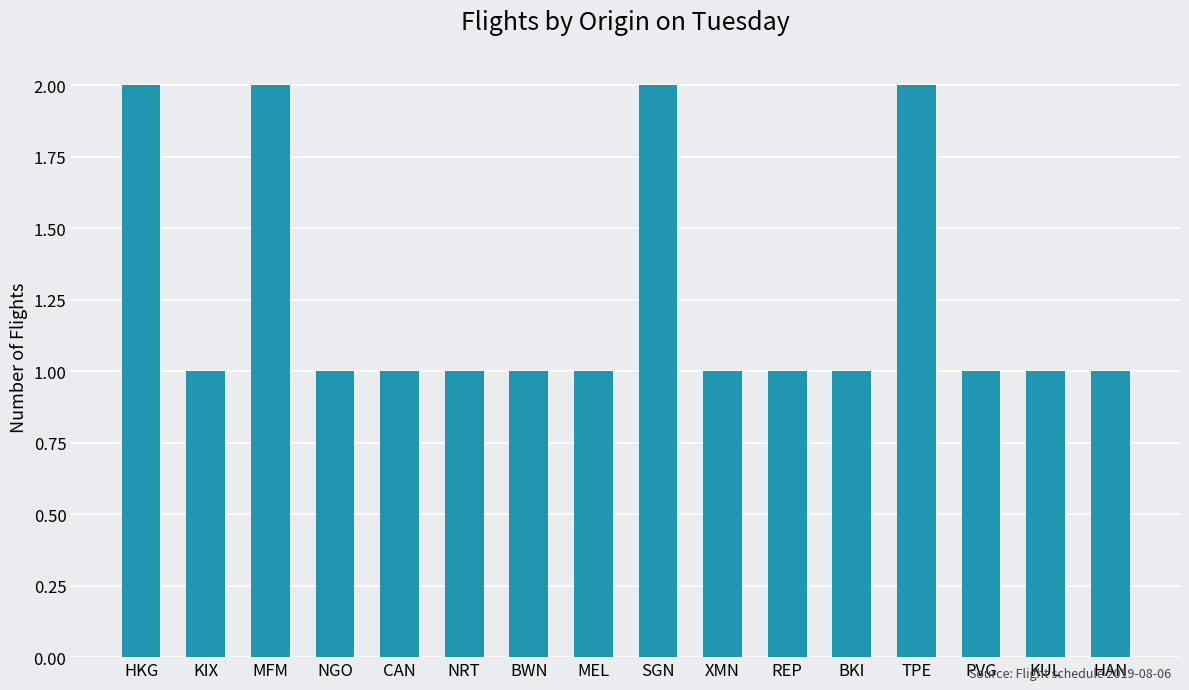

Reading right to left, transcribe all the data shown in this chart.

HAN=1	KUL=1	PVG=1	TPE=2	BKI=1	REP=1	XMN=1	SGN=2	MEL=1	BWN=1	NRT=1	CAN=1	NGO=1	MFM=2	KIX=1	HKG=2